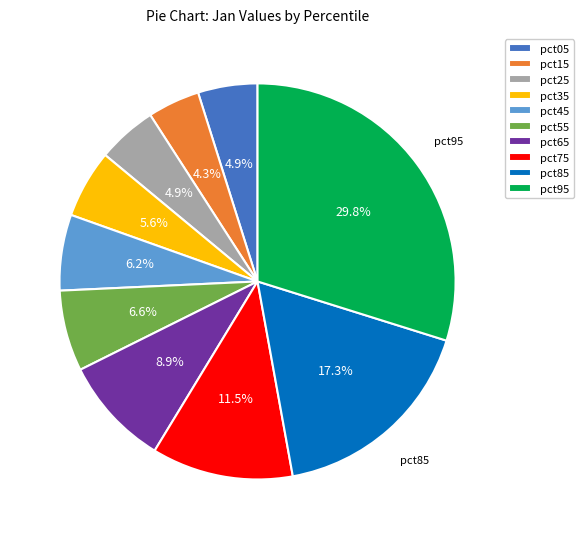

To the nearest percent, what is the difference between the pct05 and pct45 slice percentages?

1%